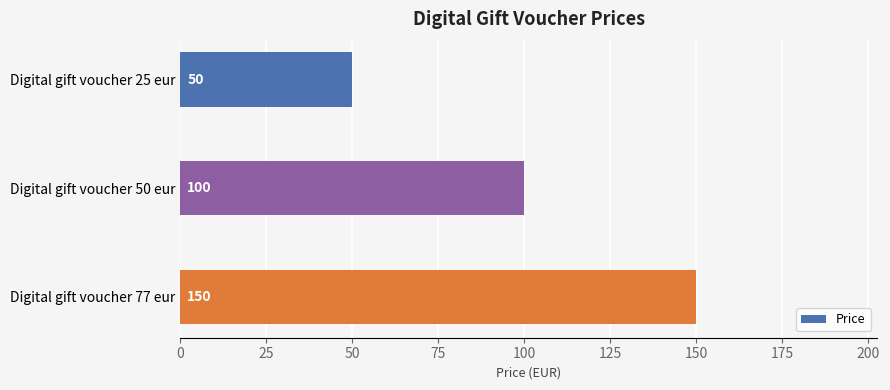

Reading bottom to top, list all the values displayed in this chart.

150.0	100.0	50.0